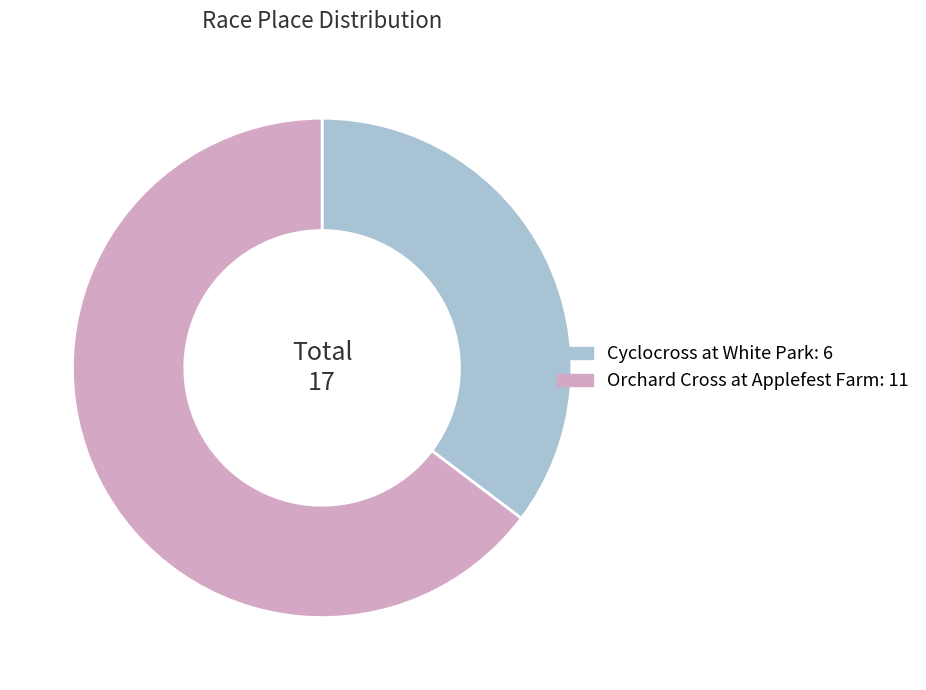

Is Cyclocross at White Park: 6 the majority of the pie?

No